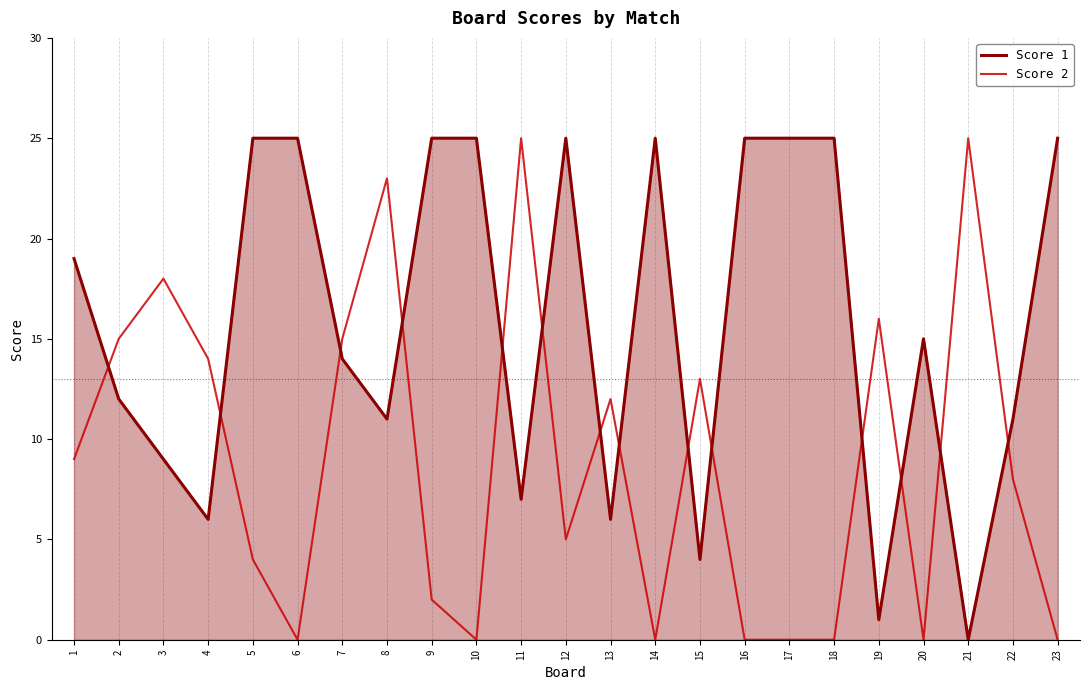

Where do Score 1 and Score 2 first cross each other?

1 and 2